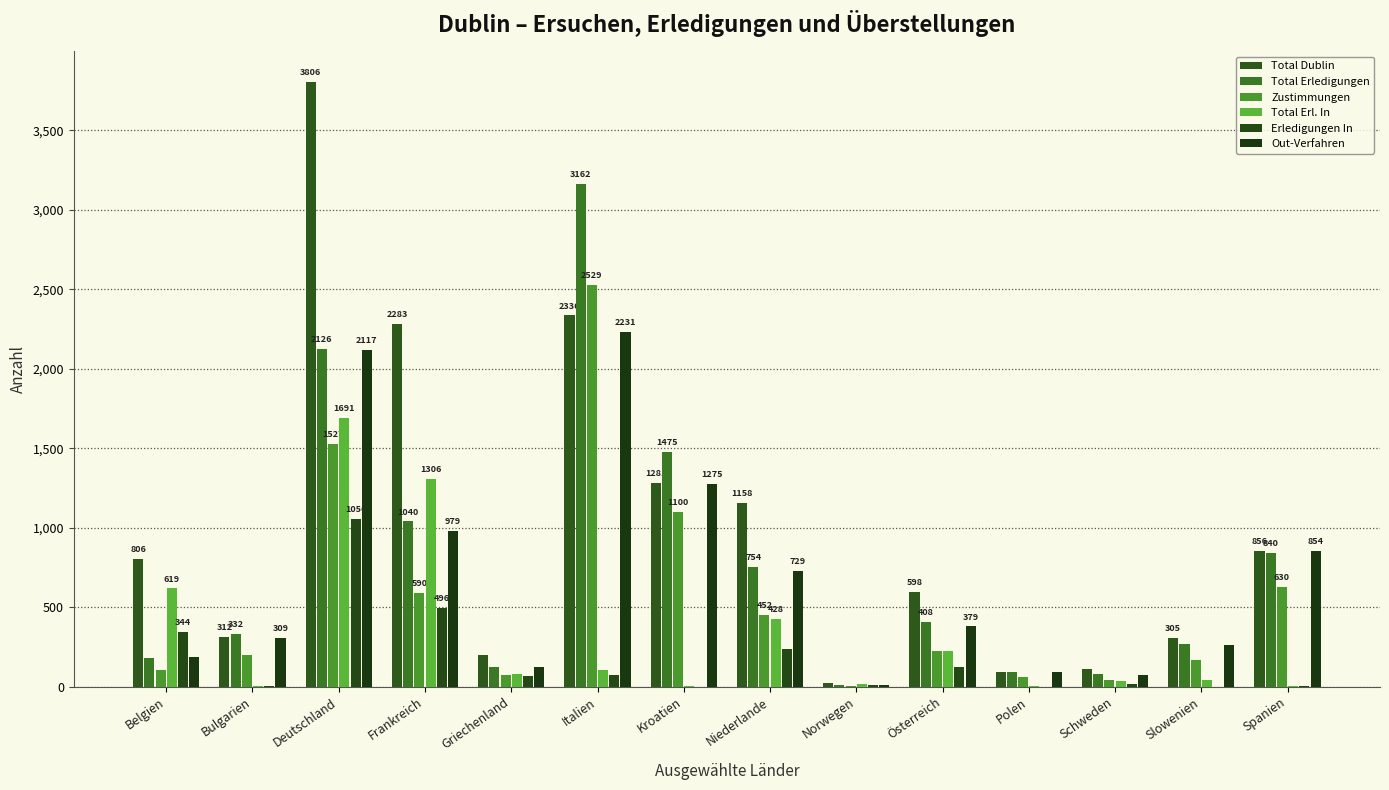

What is the value of the Erledigungen In bar at the 5th from the left?

65